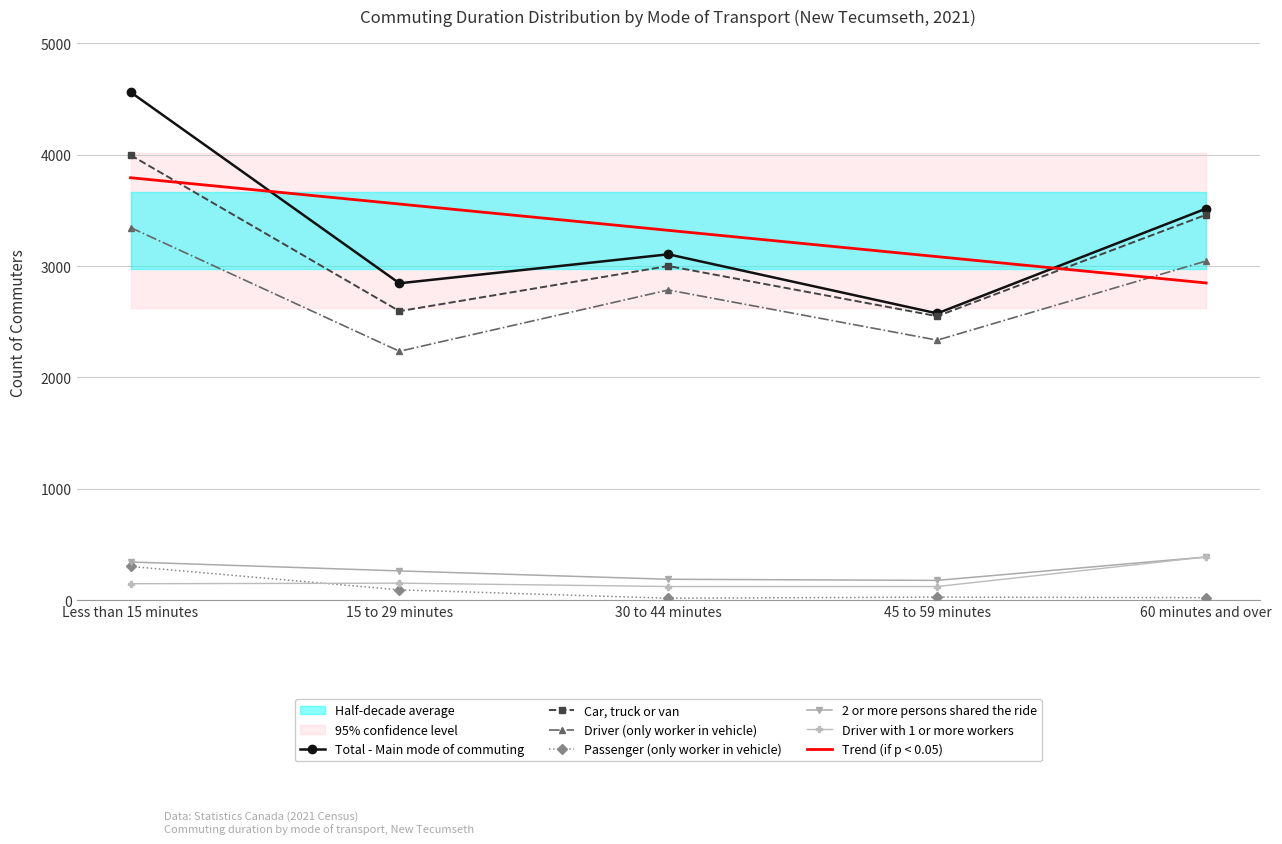

The value of Passenger (only worker in vehicle) at 45 to 59 minutes is 47. True or false?

False